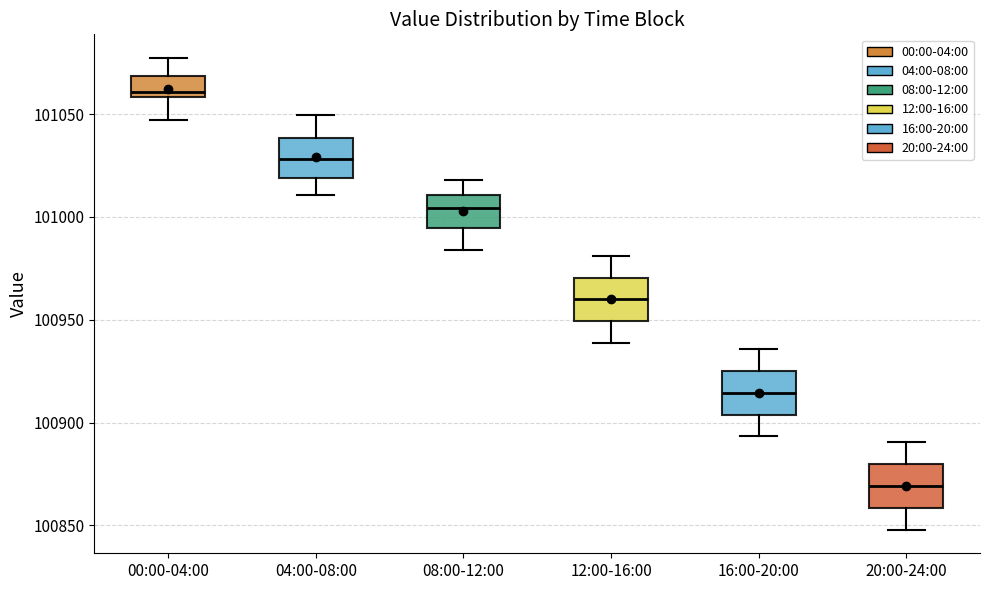

Reading left to right, read every box against the y-axis: the position of its median line, the range the box covers, and the ends of its whiskers. The values are not printed on the chart, so give them approximately, as read against the axis.

00:00-04:00: median 101060 (just above the box's lower edge), box 101060 to 101070, whiskers 101045 to 101075
04:00-08:00: median 101030, box 101020 to 101040, whiskers 101010 to 101050
08:00-12:00: median 101005, box 100995 to 101010, whiskers 100985 to 101020
12:00-16:00: median 100960, box 100950 to 100970, whiskers 100940 to 100980
16:00-20:00: median 100915, box 100905 to 100925, whiskers 100895 to 100935
20:00-24:00: median 100870, box 100860 to 100880, whiskers 100850 to 100890